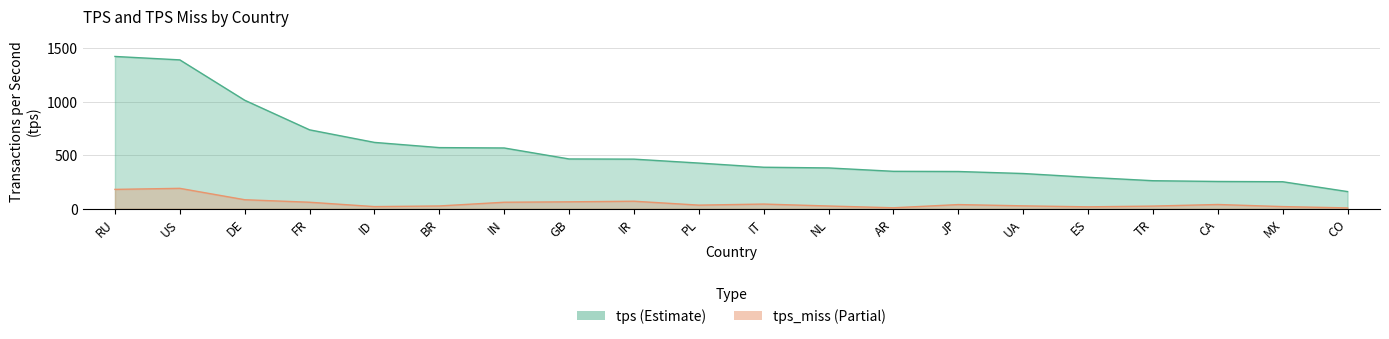

The value of tps_miss at MX is 29.9. True or false?

False